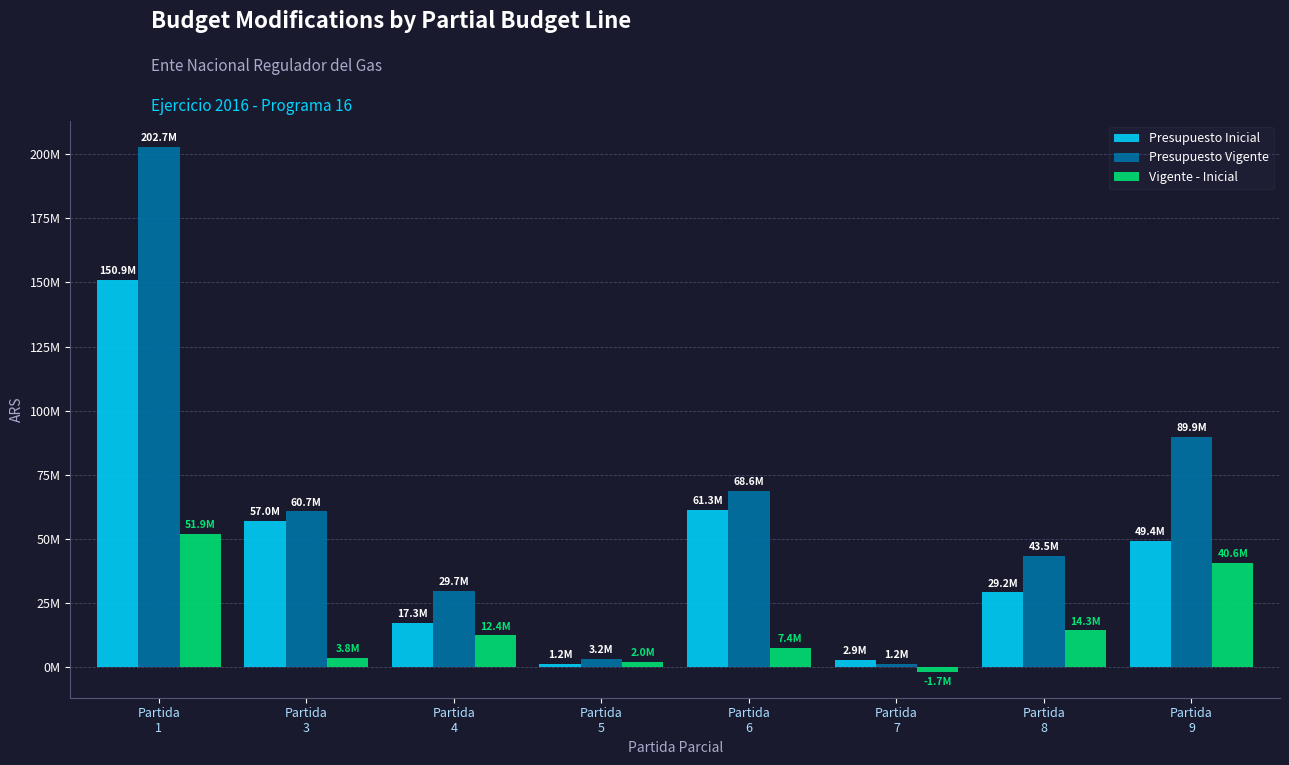

The value of Presupuesto Vigente at Partida
9 is 89944855. True or false?

True